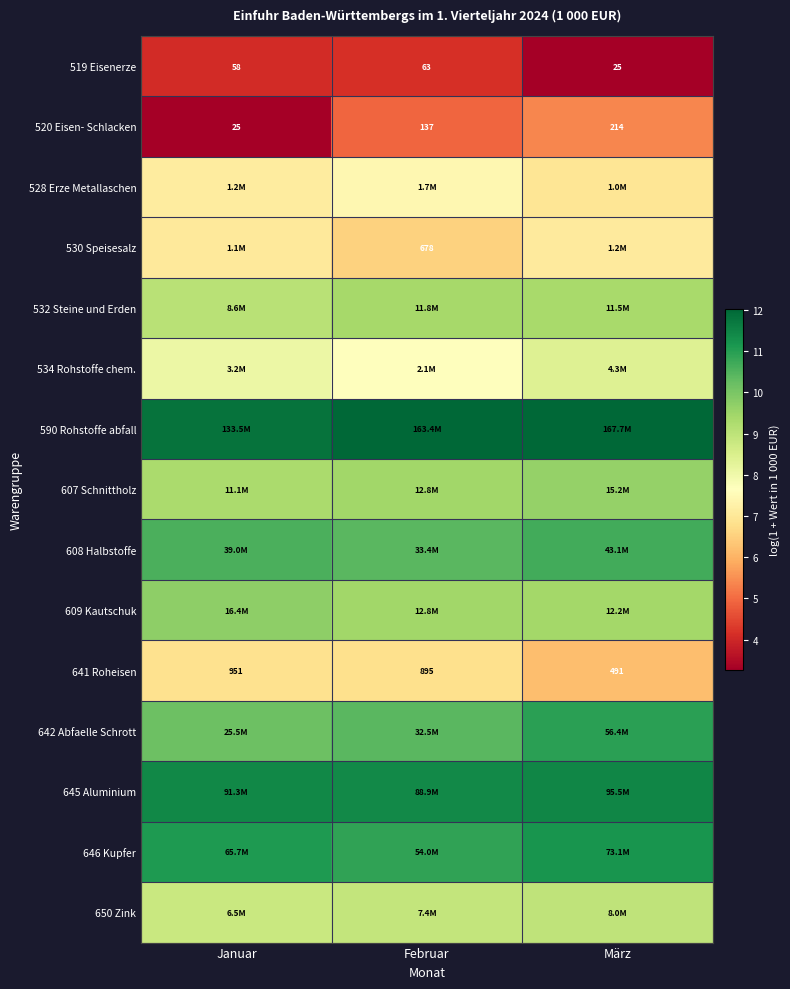

At which label does 520 Eisen- Schlacken reach its peak?

März